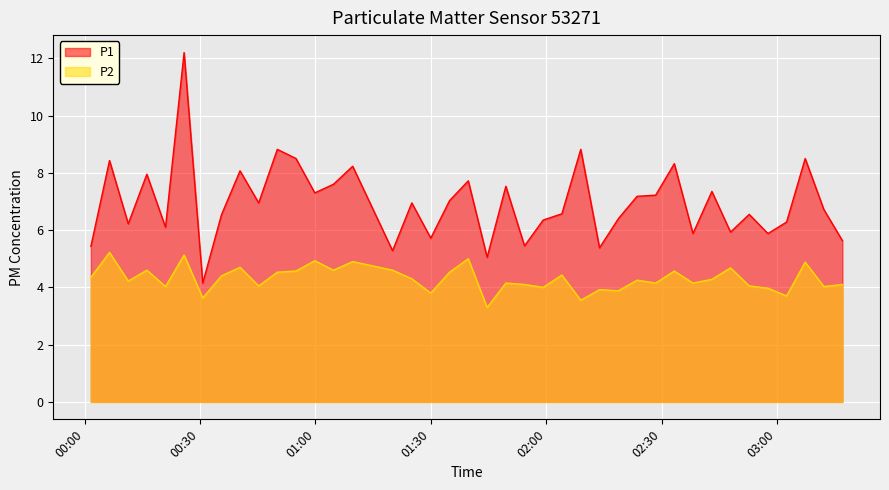

How many values in the P1 series are below 6?

11